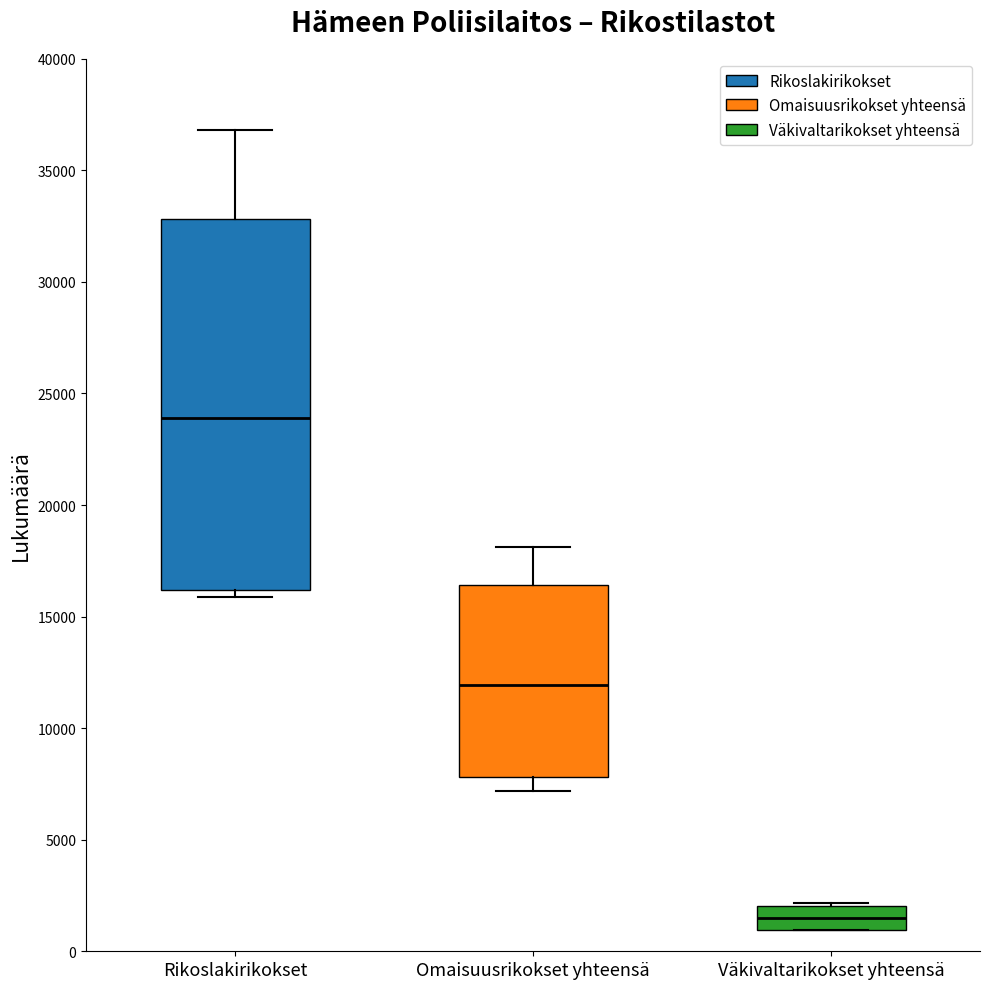

Which box has the highest median line?

Rikoslakirikokset